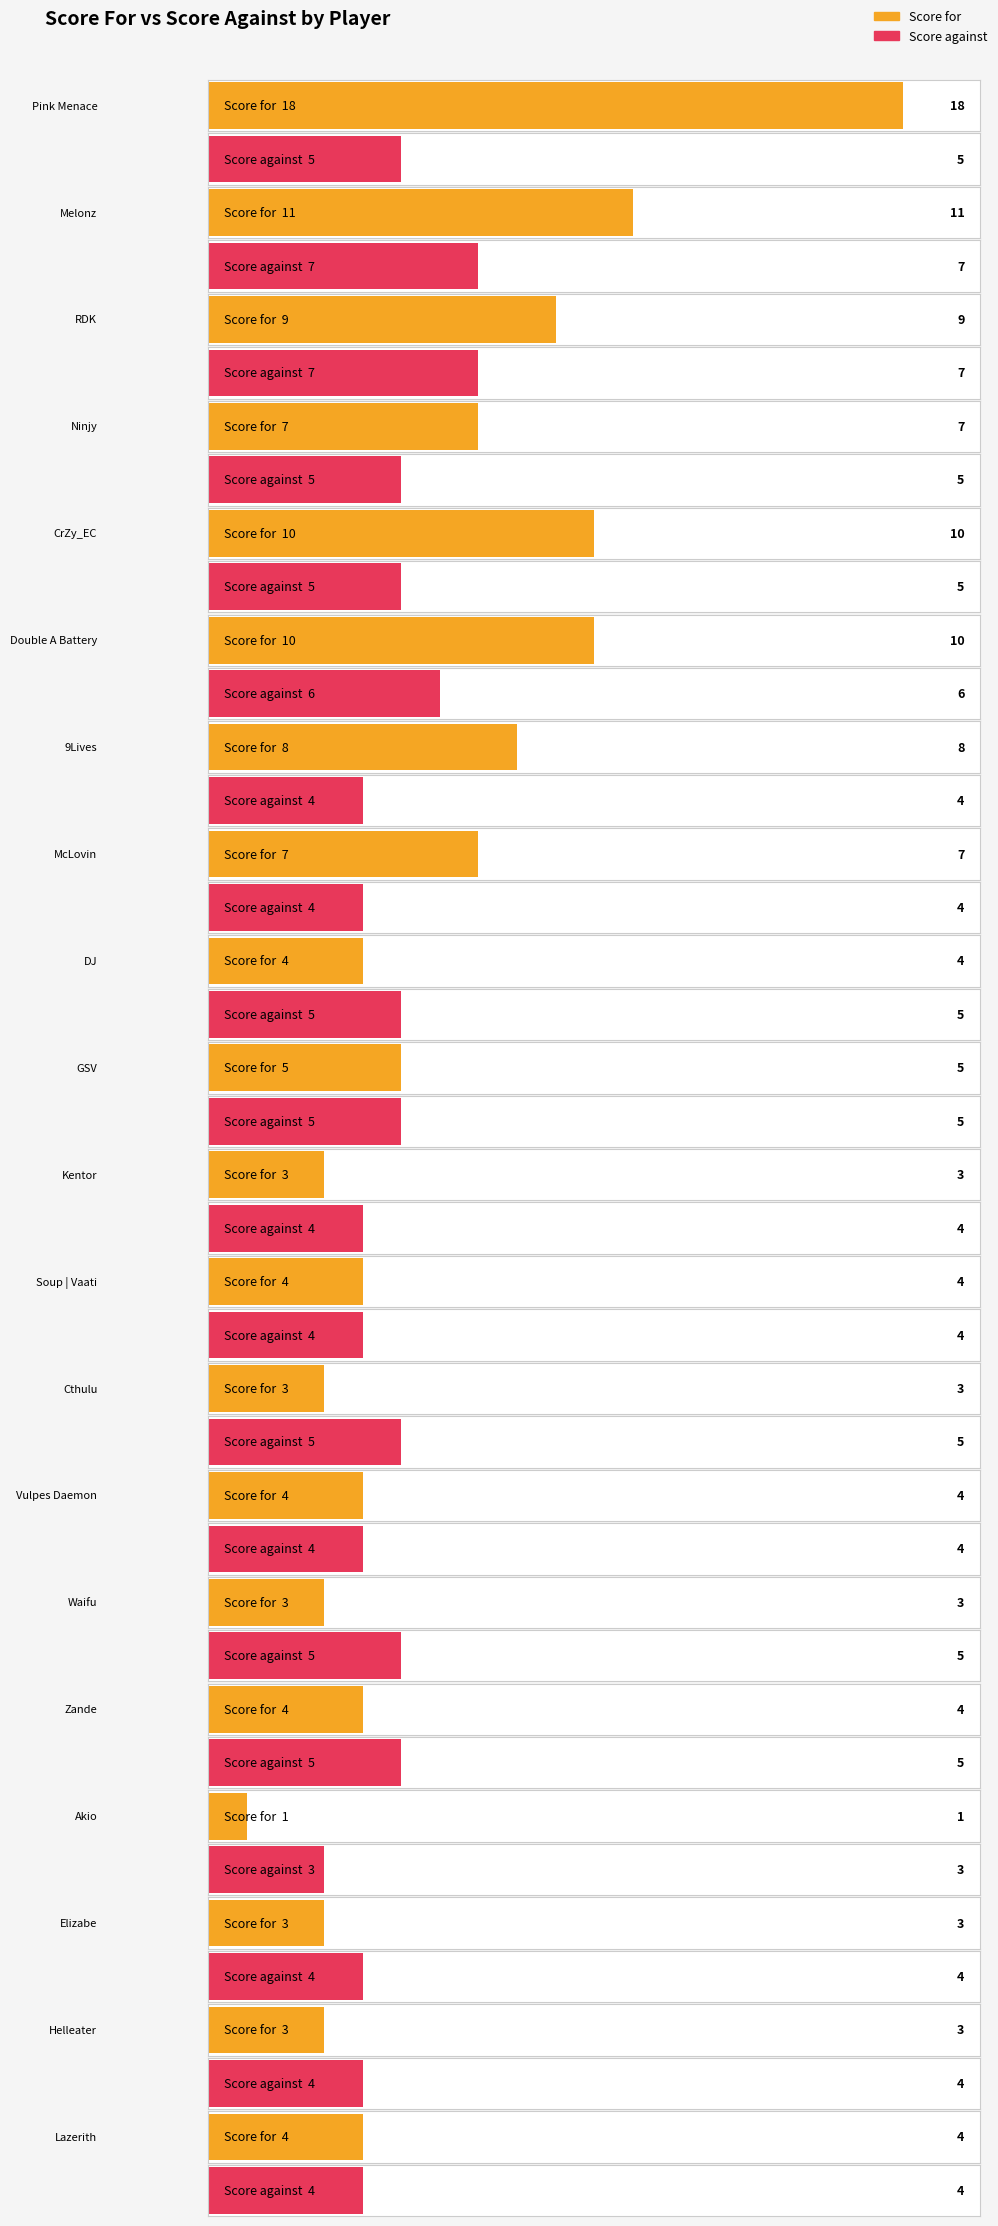

Between CrZy_EC and Kentor, which series saw the biggest shift?

Score for